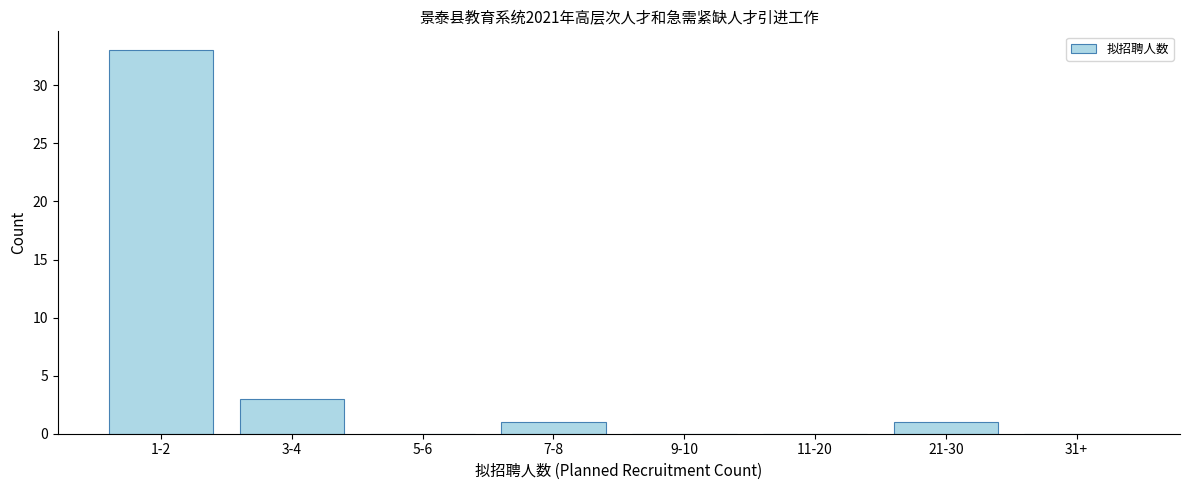

Reading left to right, list all the values displayed in this chart.

1-2=33	3-4=3	5-6=0	7-8=1	9-10=0	11-20=0	21-30=1	31+=0